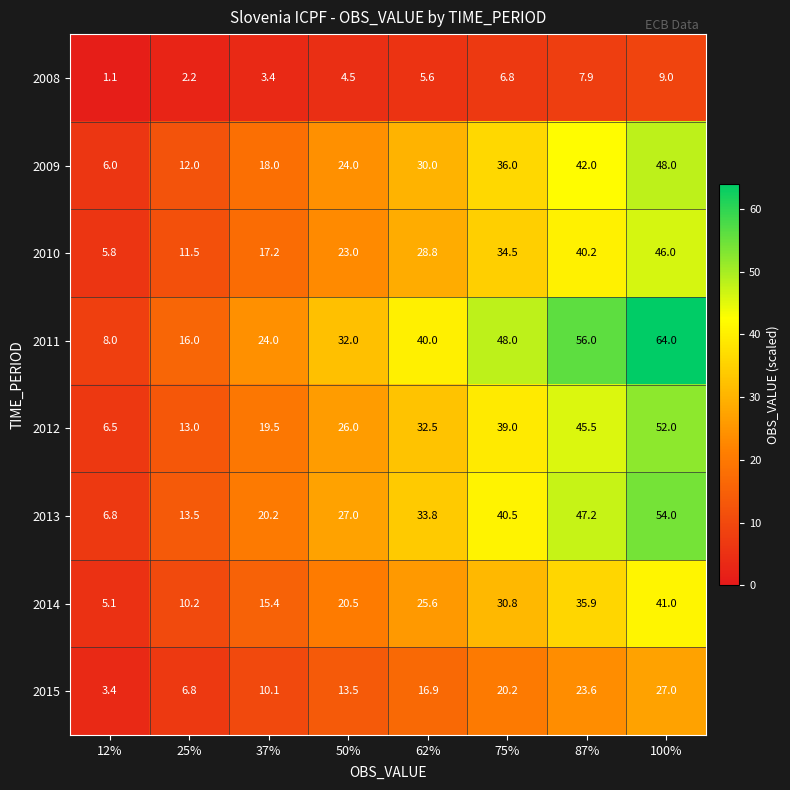

At which category is the sum across all series the highest?

100%